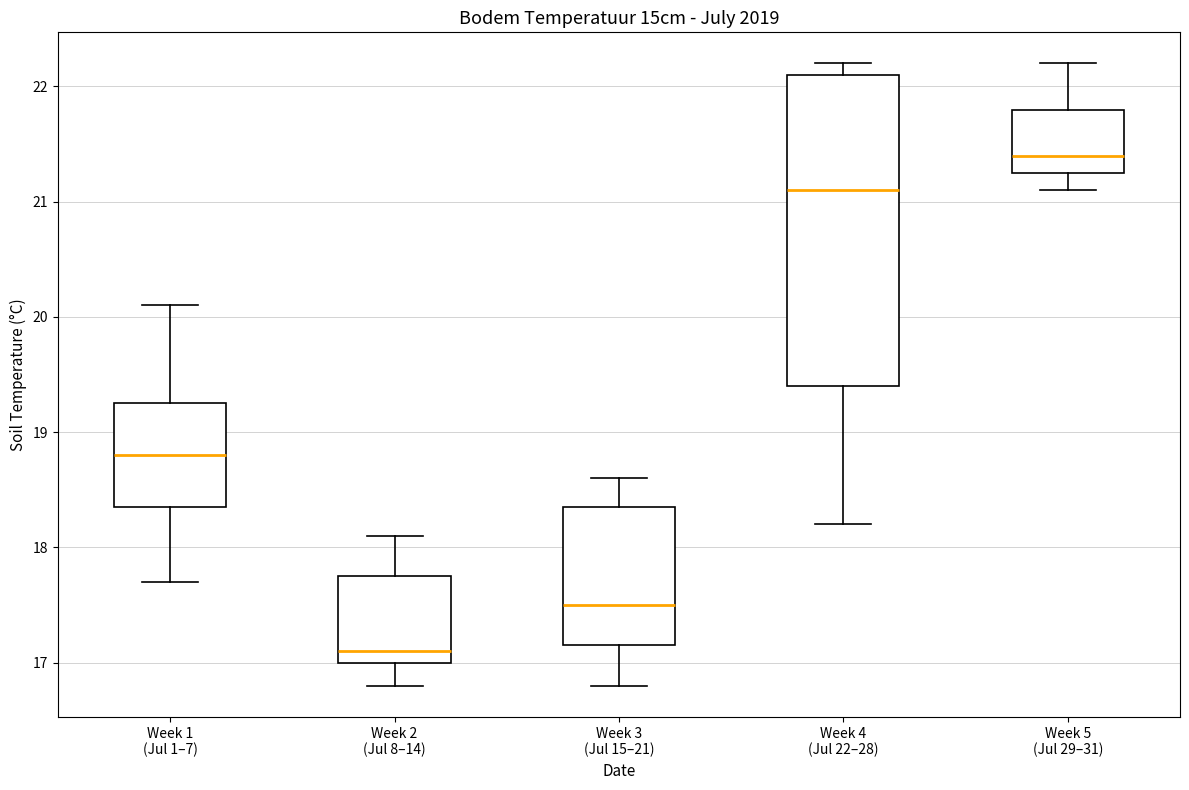

Which box has the lowest median line?

Week 2 (Jul 8–14)